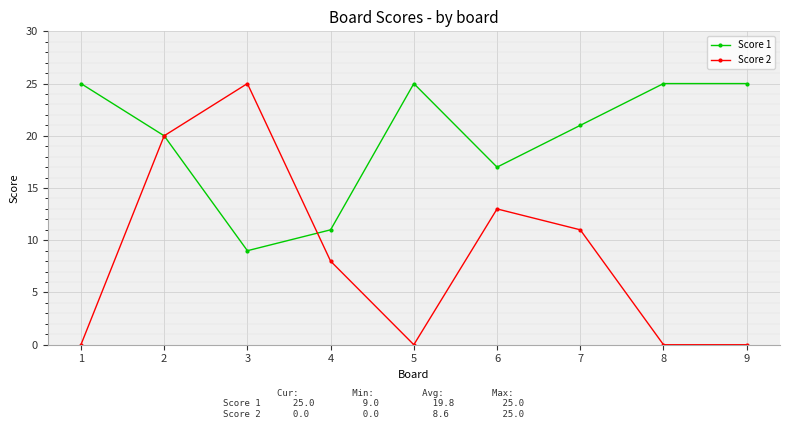

Is the value of Score 2 at 2 greater than the value of Score 1 at 4?

Yes